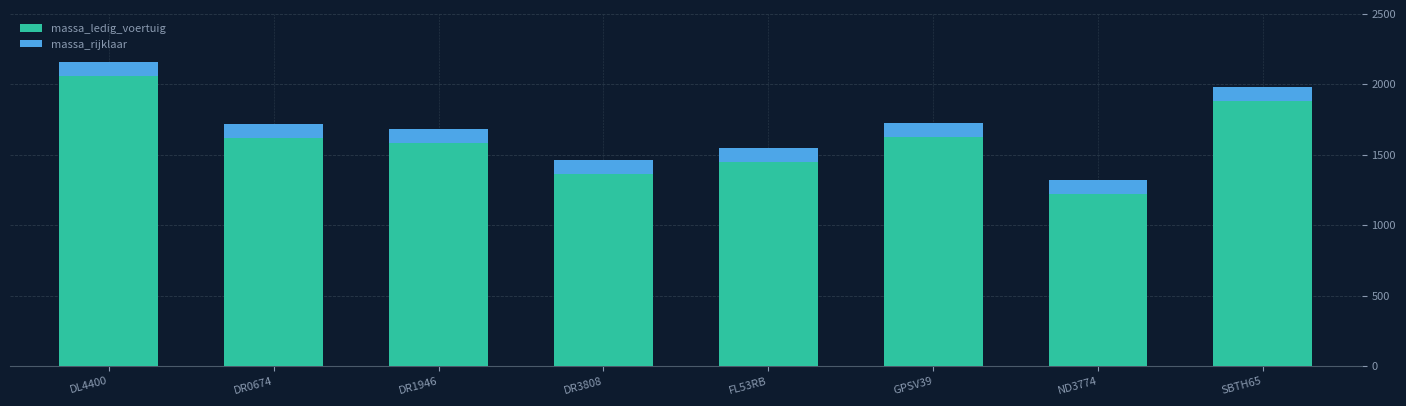

What is the difference between the maximum and minimum values in the massa_ledig_voertuig series?

840